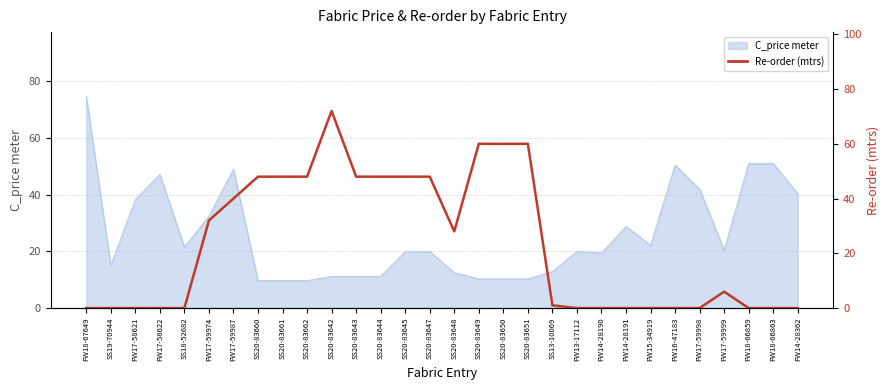

Where does the data first go above 6?

FW17-59974